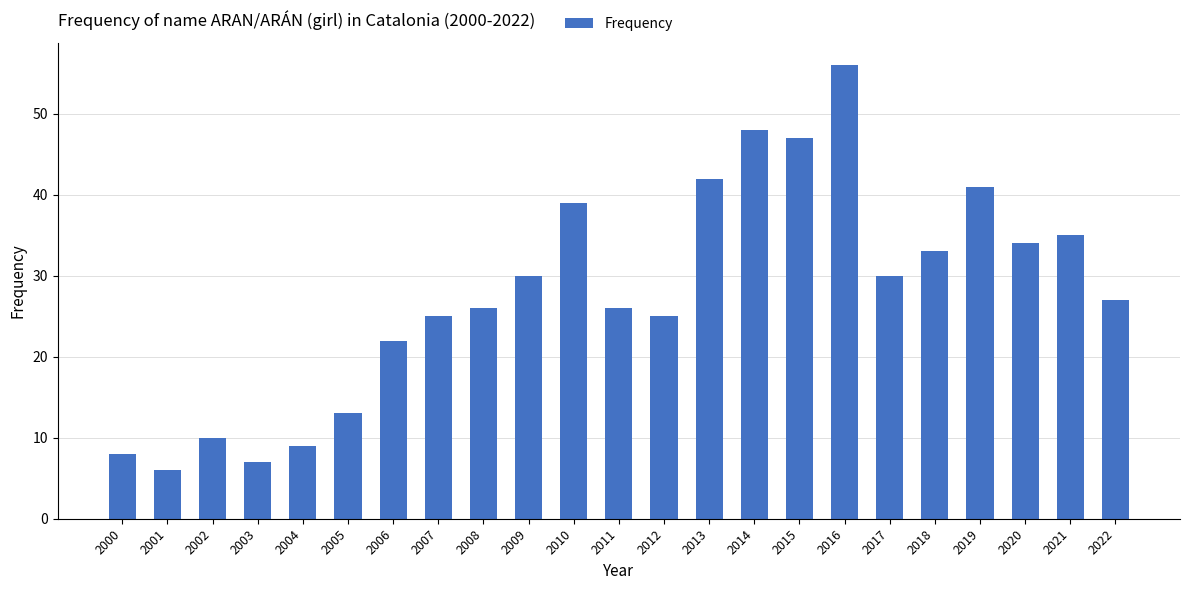

What is the greatest value displayed?

56